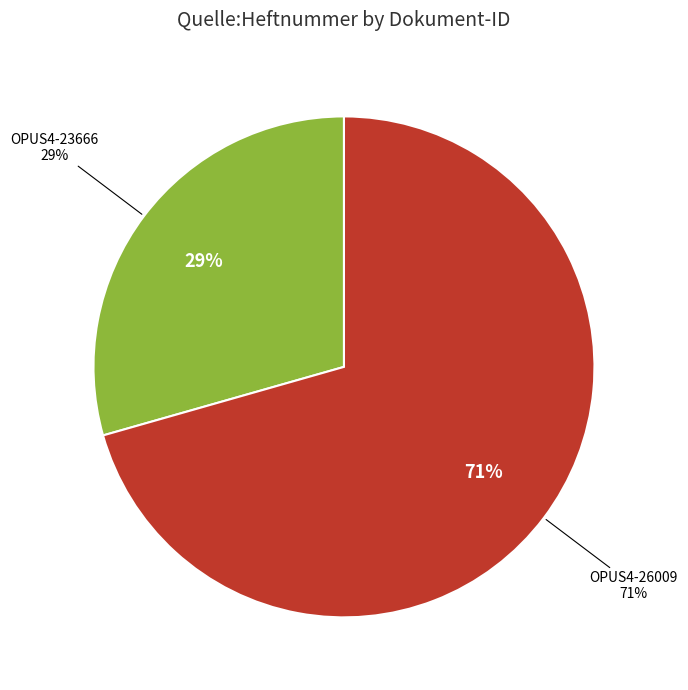

Between OPUS4-23666 and OPUS4-26009, which is larger?

OPUS4-26009